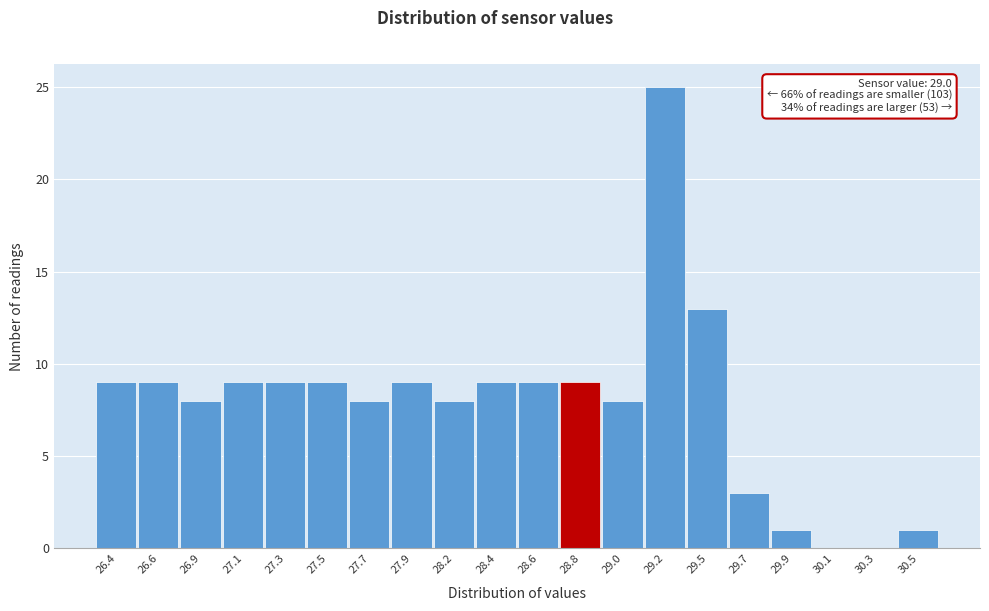

Reading left to right, transcribe all the data shown in this chart.

26.4=9	26.6=9	26.9=8	27.1=9	27.3=9	27.5=9	27.7=8	27.9=9	28.2=8	28.4=9	28.6=9	28.8=9	29.0=8	29.2=25	29.5=13	29.7=3	29.9=1	30.1=0	30.3=0	30.5=1